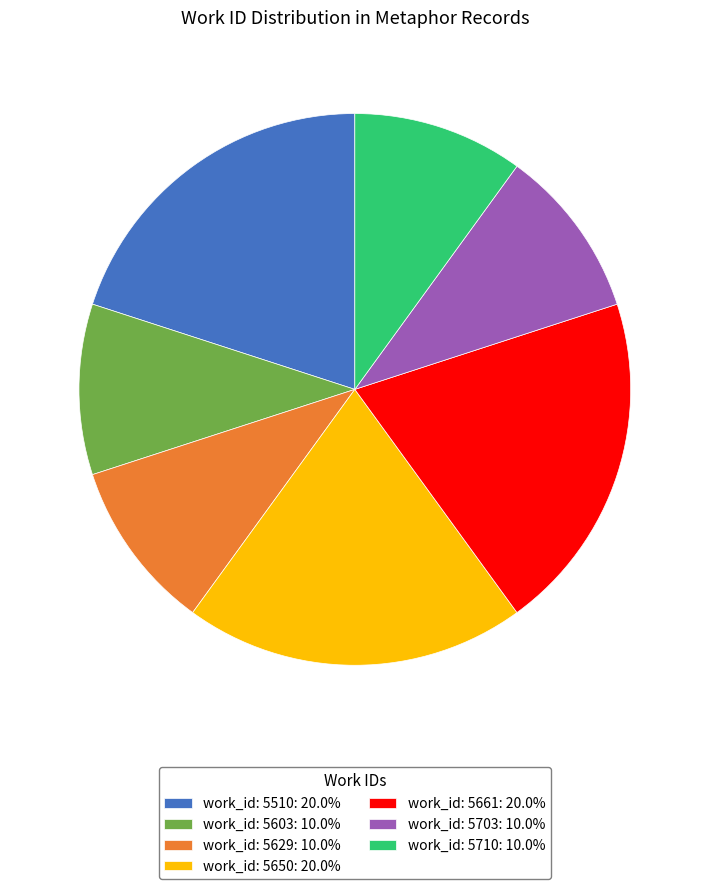

Does any single category account for the majority?

No